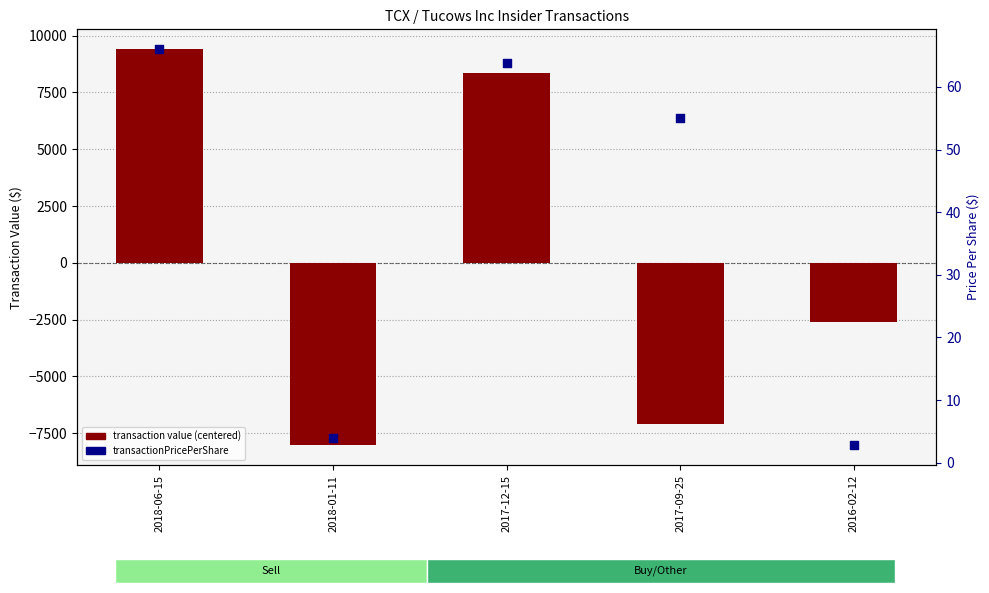

What are all the series names shown in the legend?

transaction value (centered), transactionPricePerShare